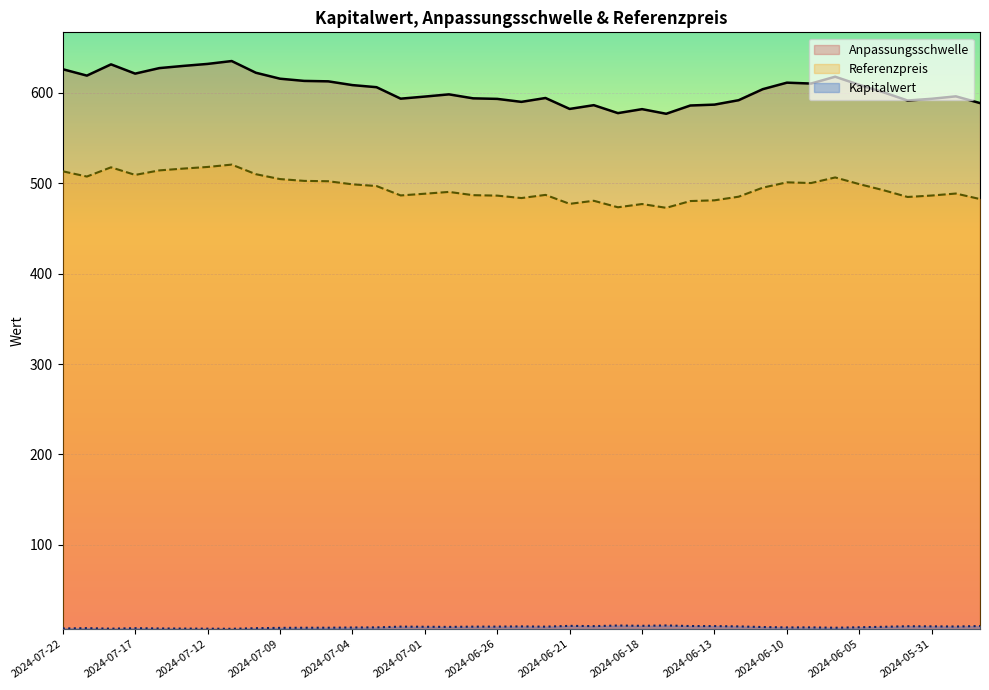

True or false: Anpassungsschwelle and Kapitalwert intersect in this chart.

False